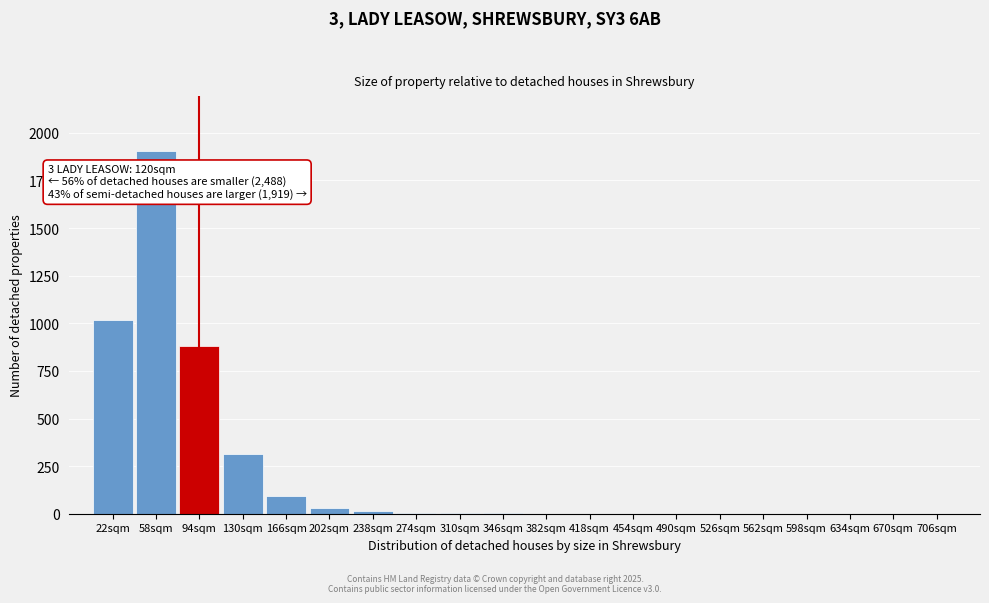

Read the value at 130sqm.

312